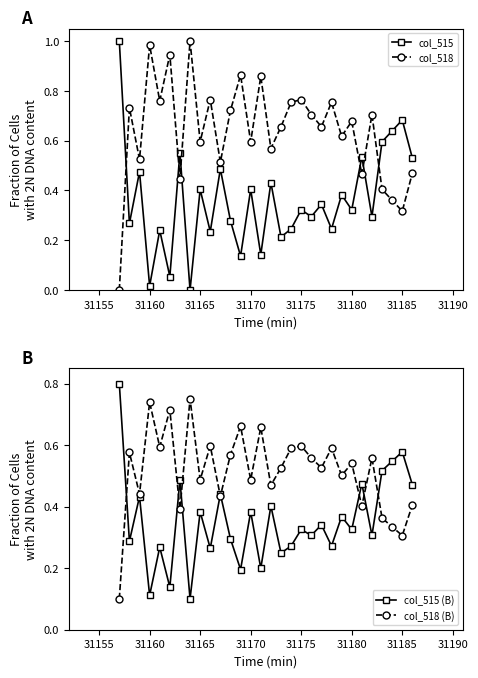

How many col_518 (B) values are between 0 and 1?

30